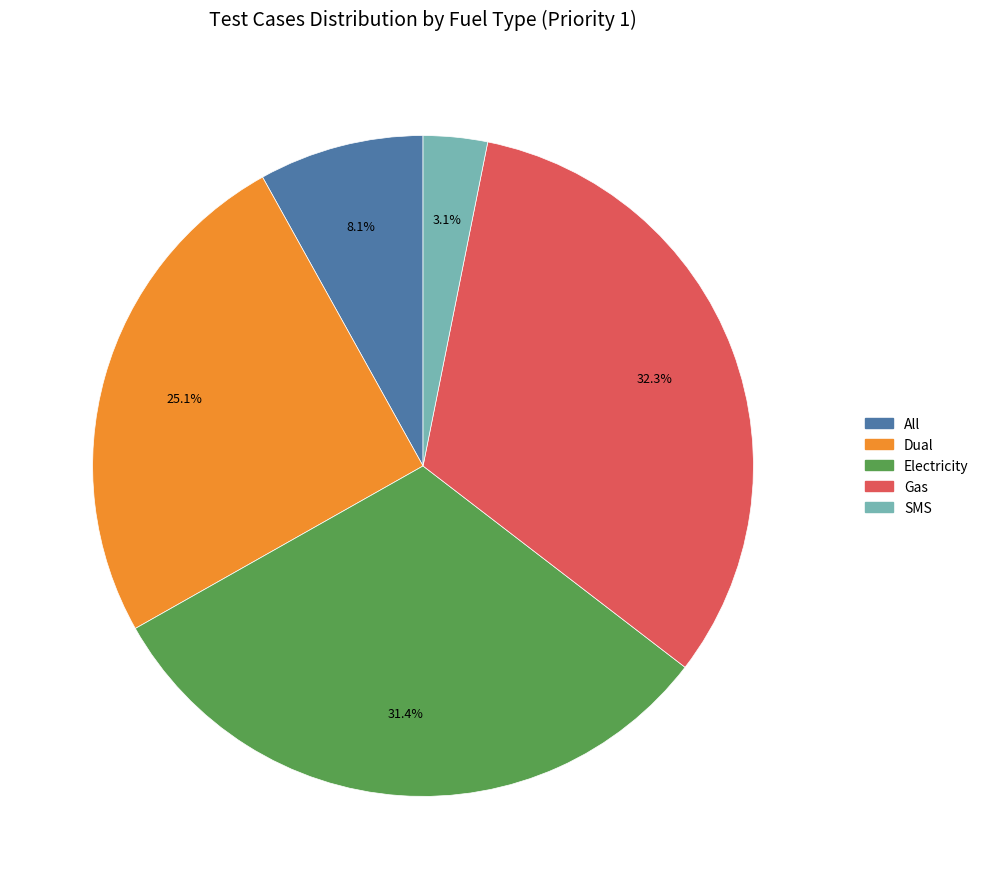

Which slice is the largest?

Gas